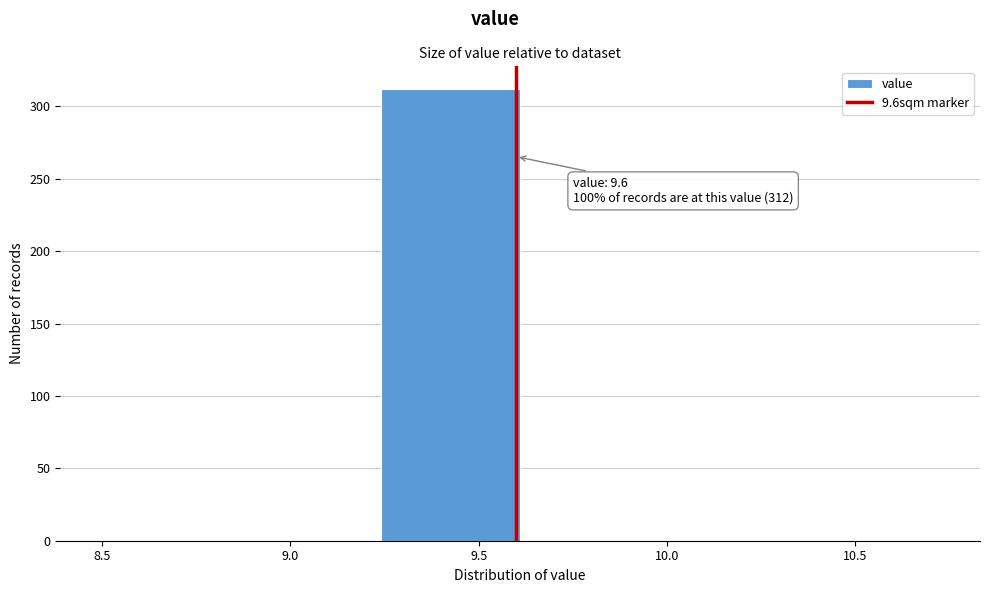

Which range on the x-axis has the tallest bar?

9.24 to 9.61